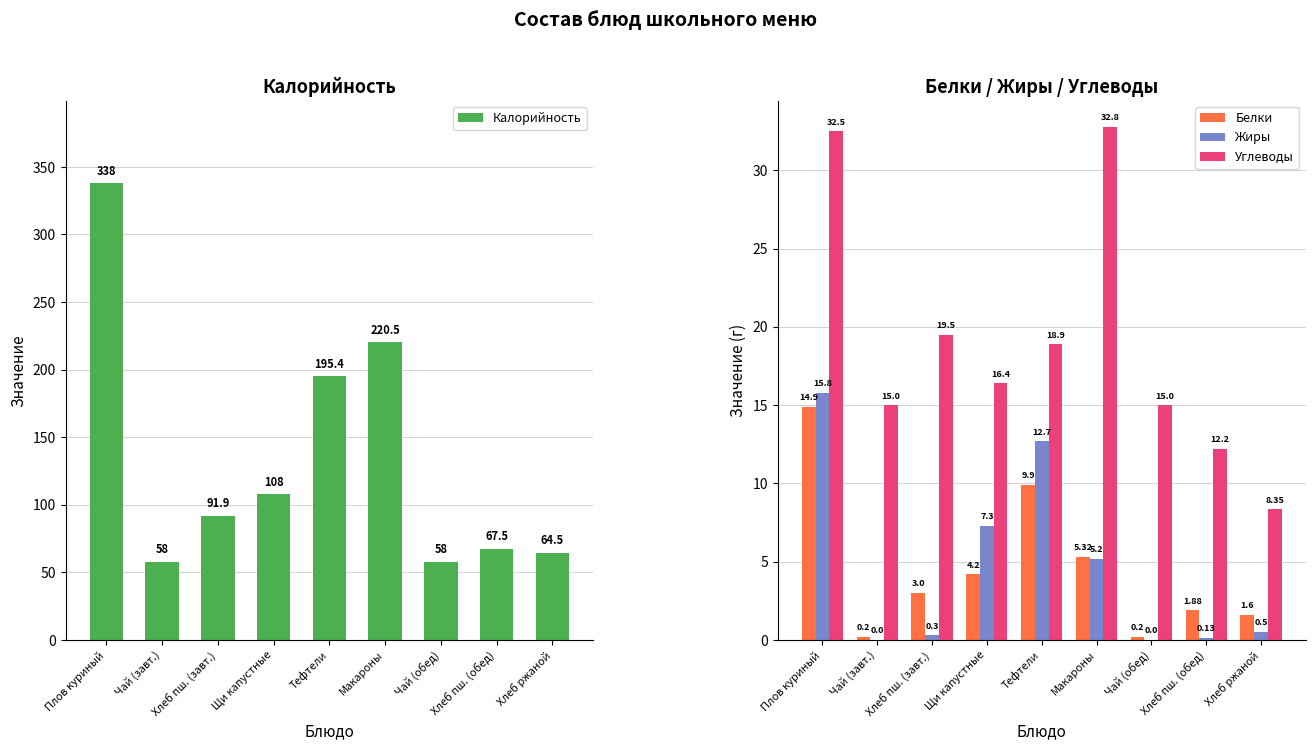

What is the label of the 2nd bar from the left?

Чай (завт.)